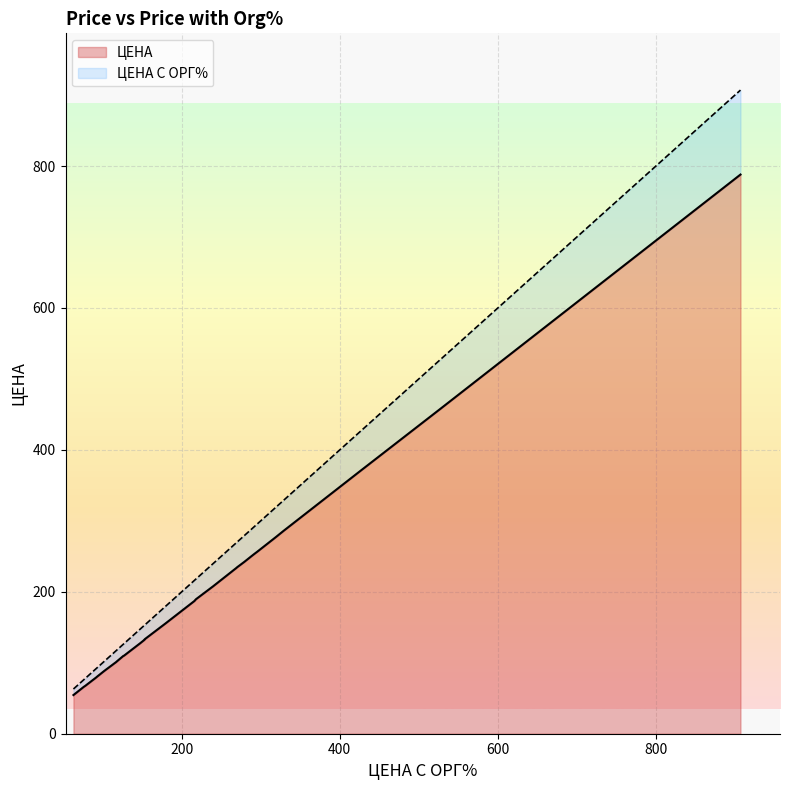

The value at 29 is 50.7. True or false?

False